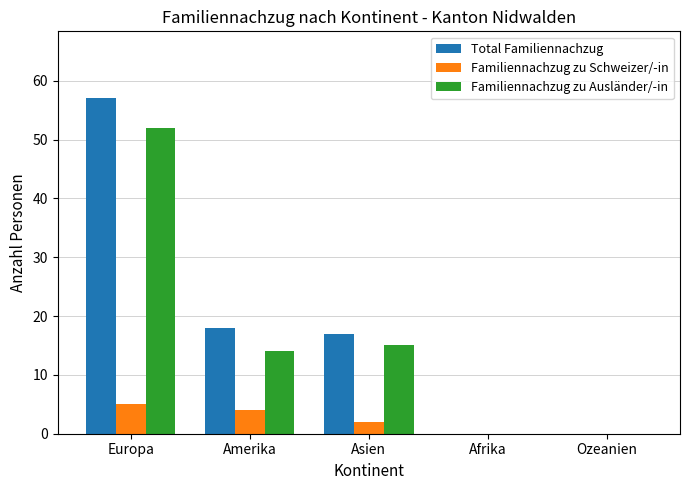

What is the average value of the Familiennachzug zu Schweizer/-in series?

2